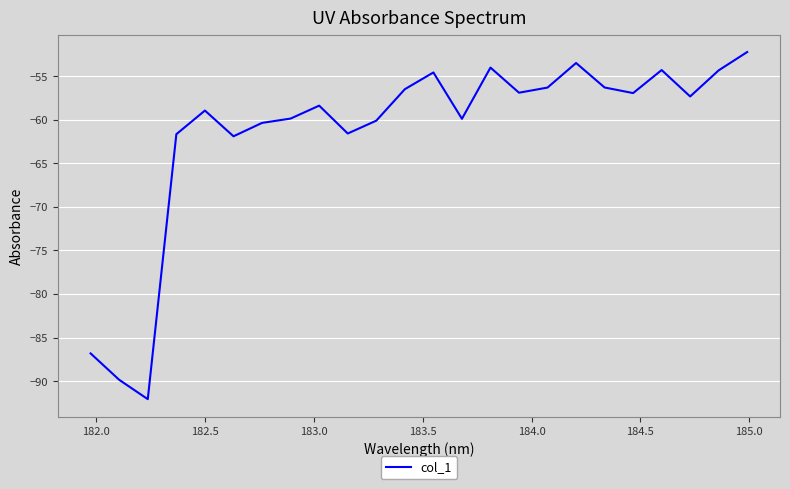

What is the difference between the maximum and minimum values?

39.8